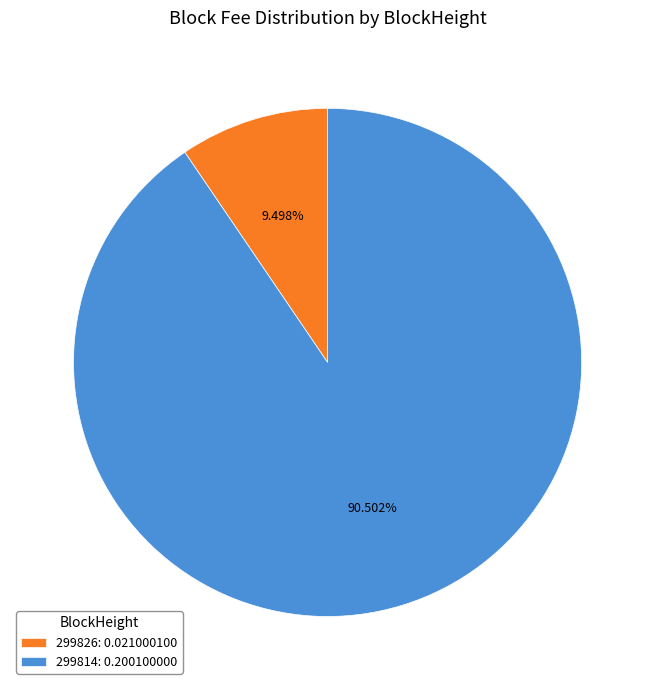

What percentage is the 299814 slice, to the nearest percent?

91%